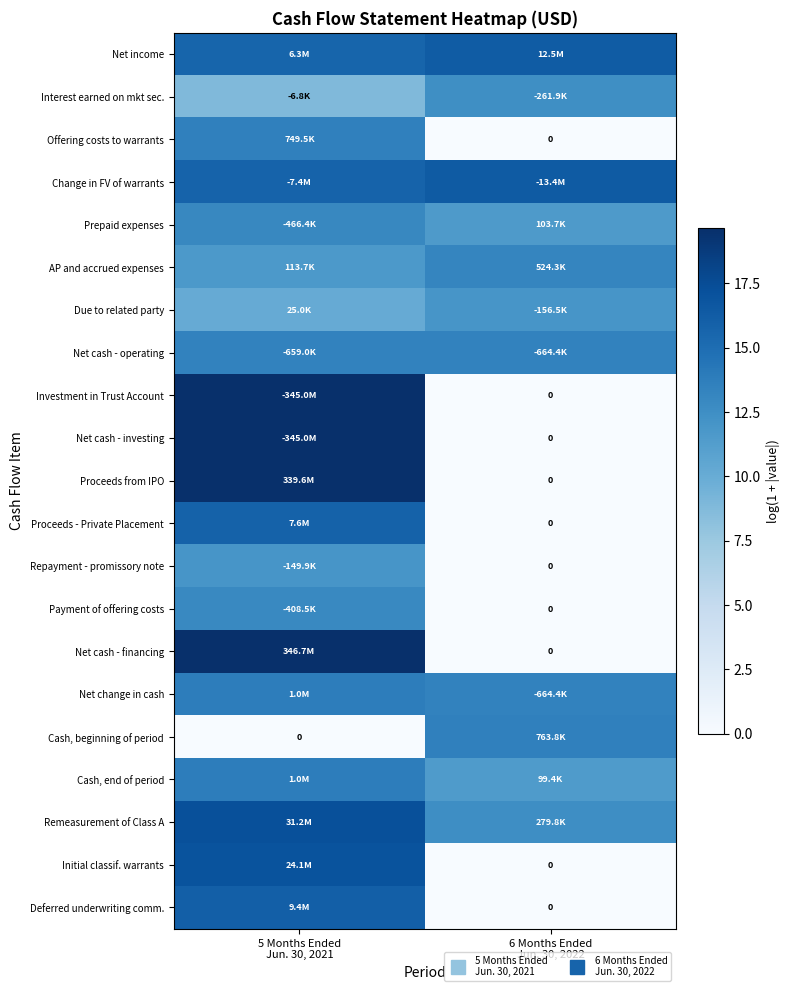

At which category is the sum across all series the highest?

5 Months Ended
Jun. 30, 2021